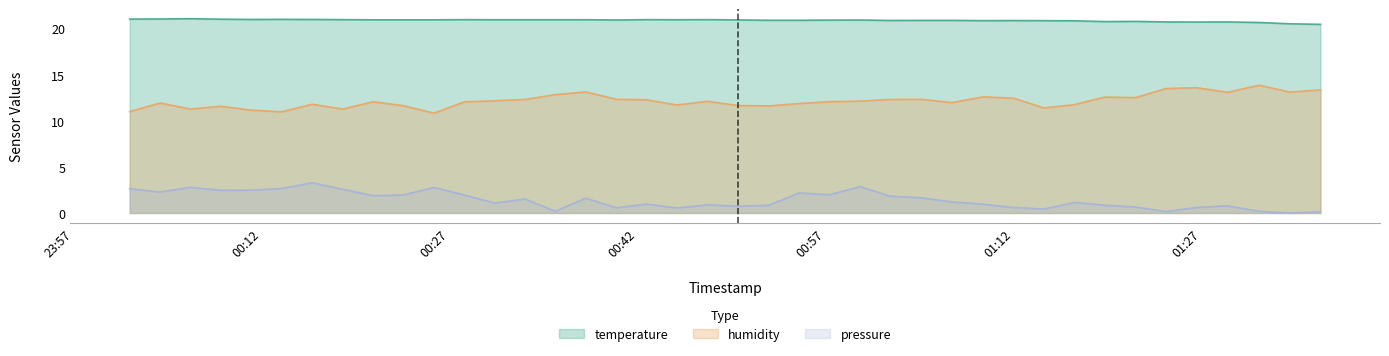

True or false: temperature and pressure cross at least once.

False